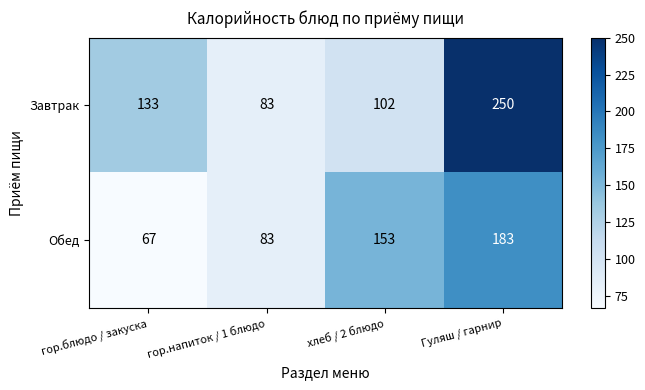

What is the minimum value for Обед?

67